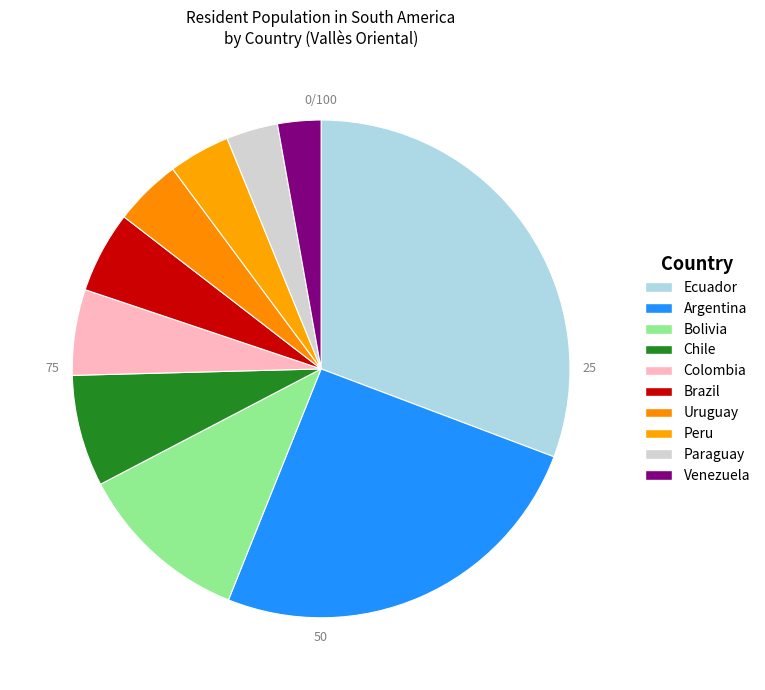

True or false: Venezuela accounts for 3% of the total.

True